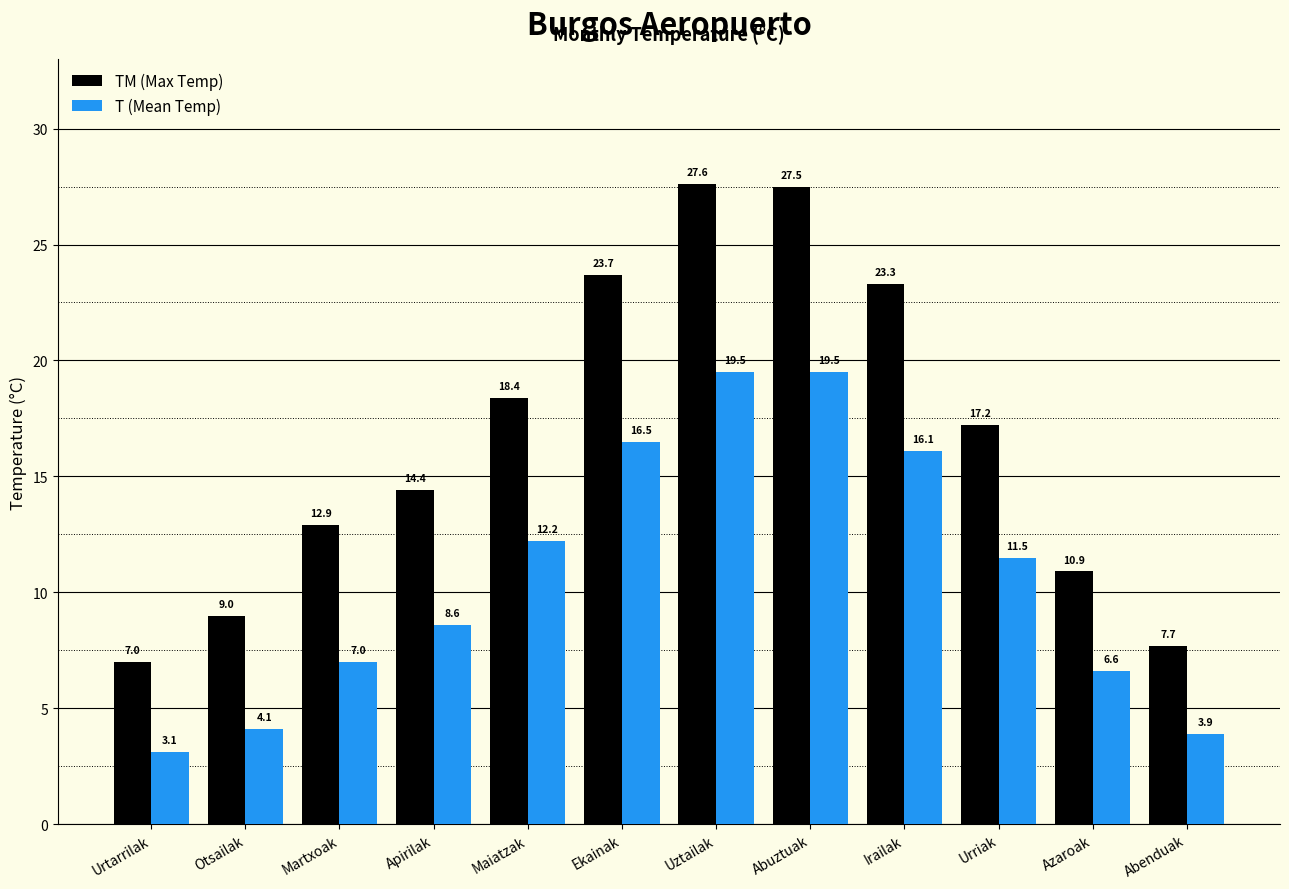

What position from the right is Martxoak?

10